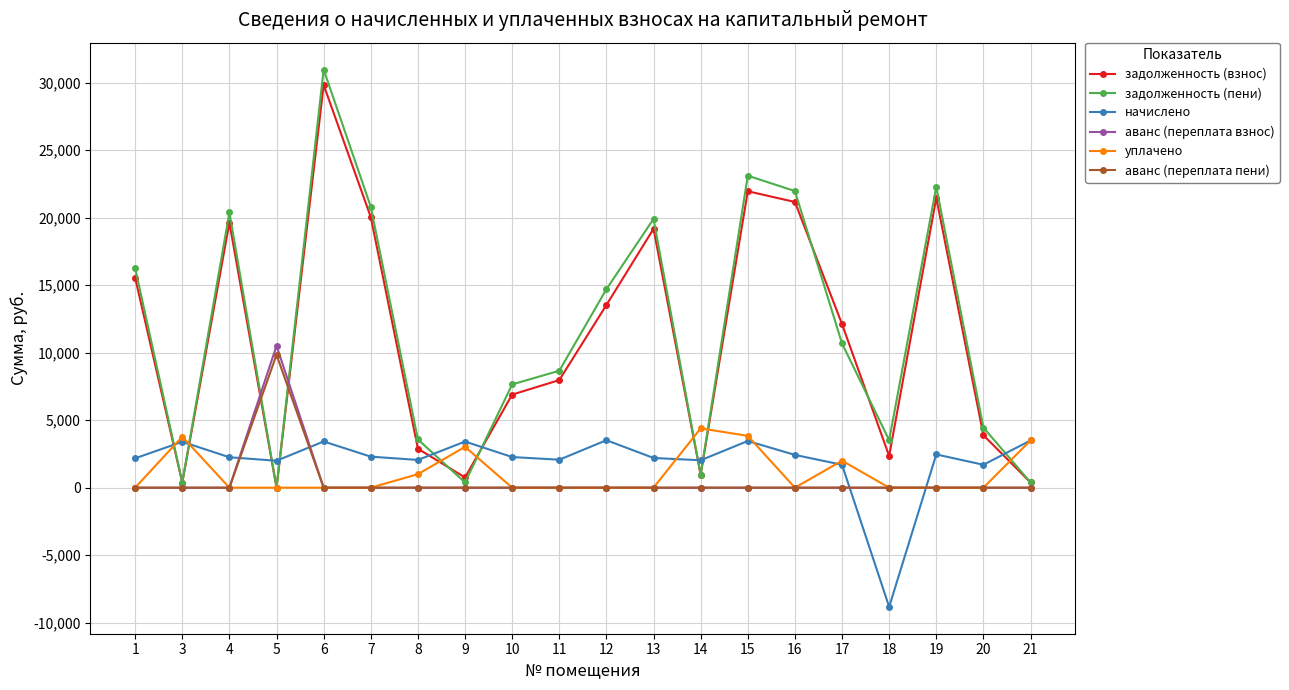

What is the average value of the аванс (переплата пени) series?

492.2